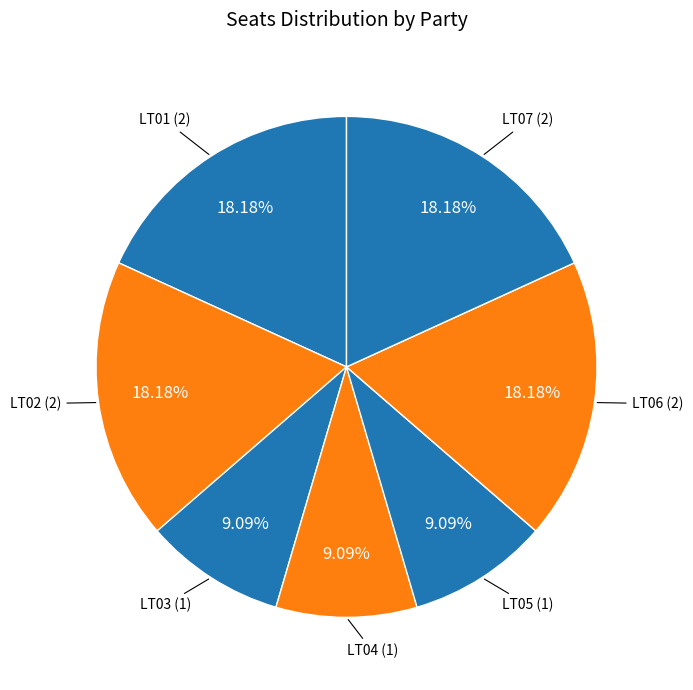

Is there a majority slice in this chart?

No